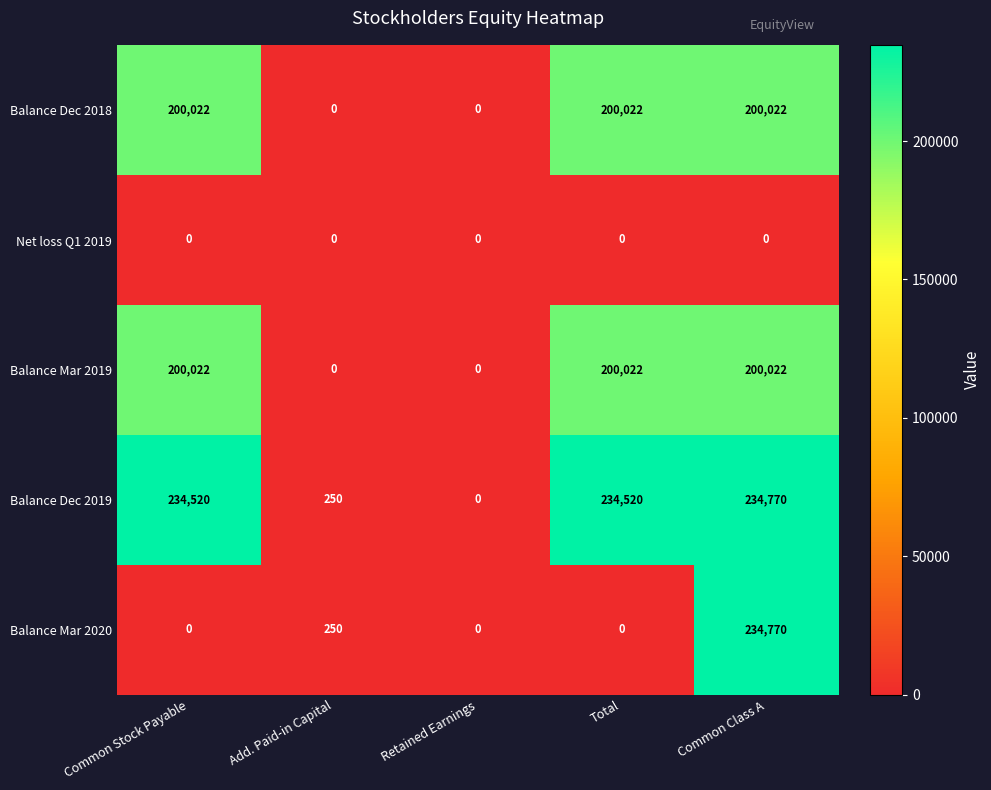

Is it true that Balance Dec 2019 equals 234770 at Common Class A?

True